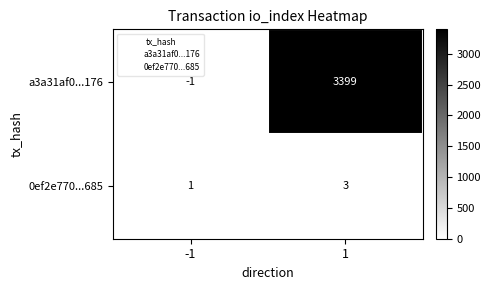

How many data points in a3a31af0...176 are less than 3399?

1